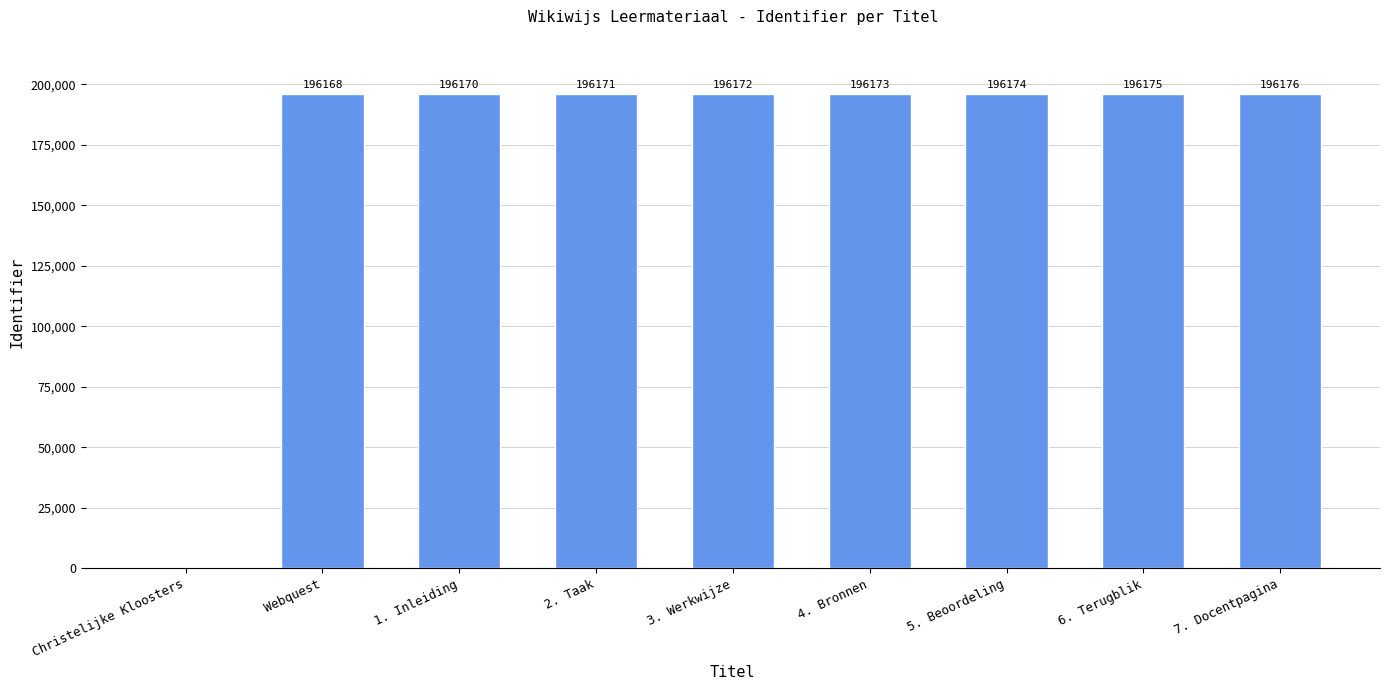

How many distinct data groups are displayed?

1